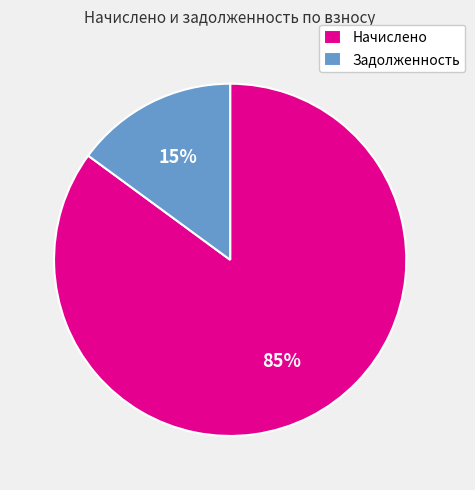

How many segments does this pie chart have?

2